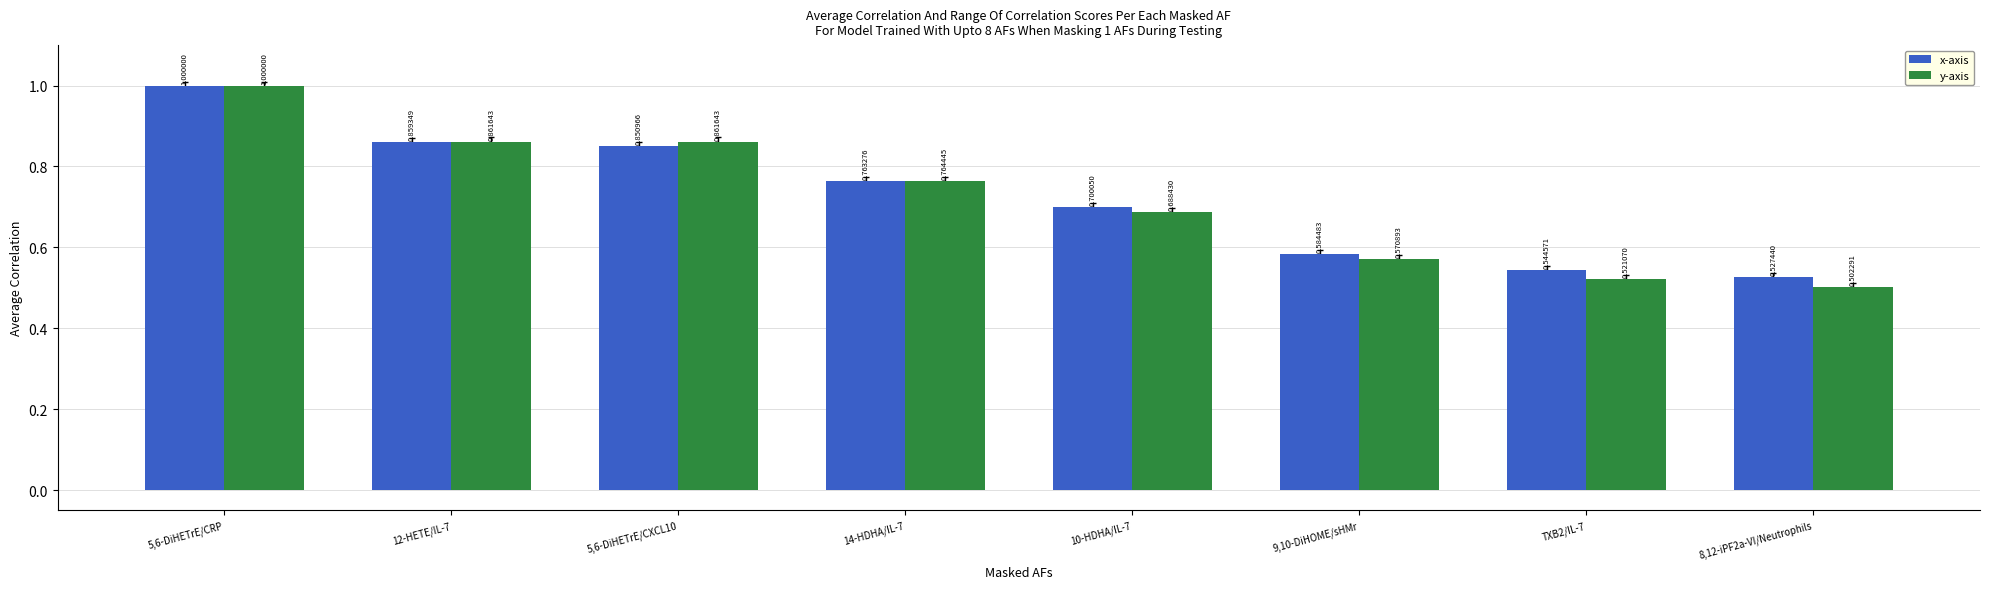

List the series in order of their overall mean, lowest first.

y-axis, x-axis